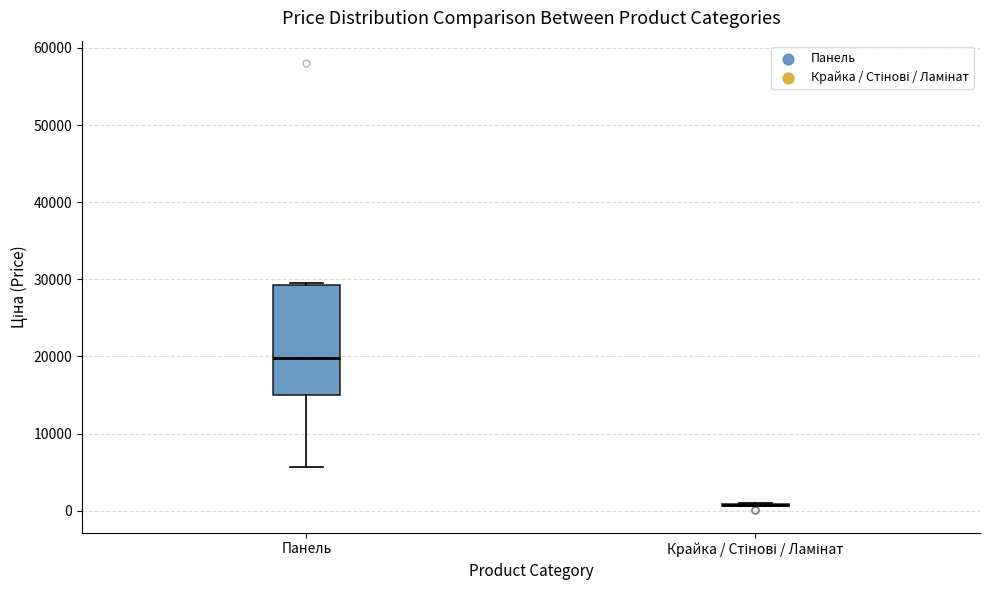

Where does the median line of the box for Панель sit on the y-axis? The values are not printed on the chart, so give them approximately, as read against the axis.

20000